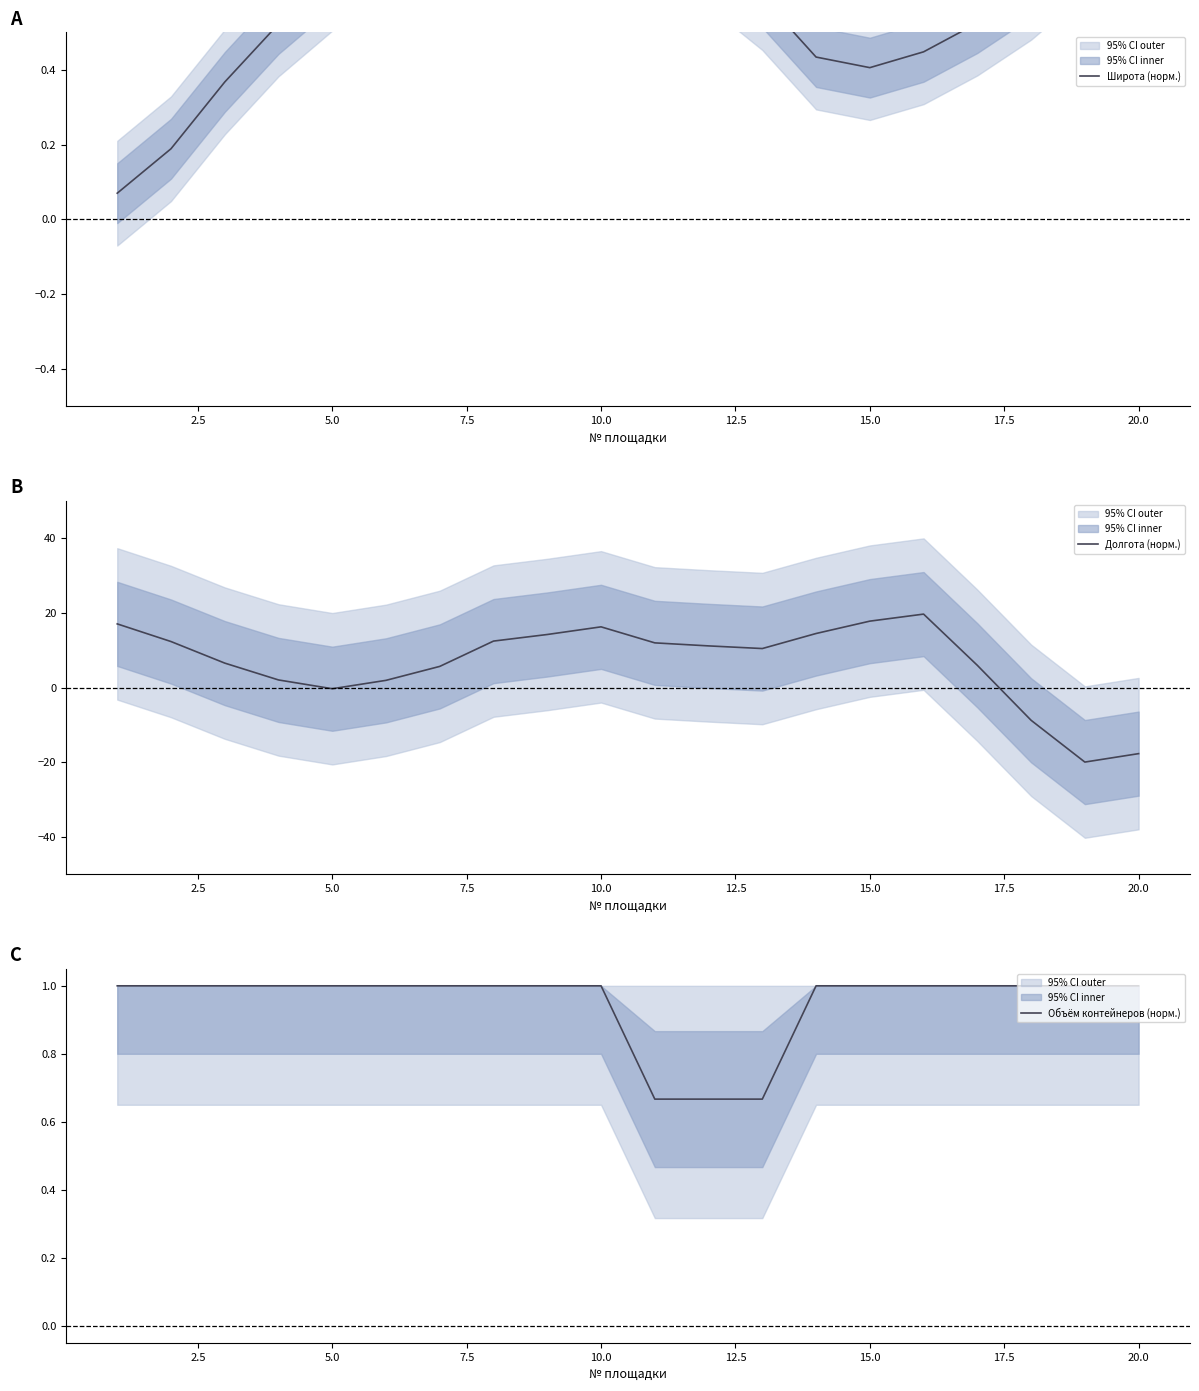

Where is Долгота (норм.) nearest to the value 0?

5.0